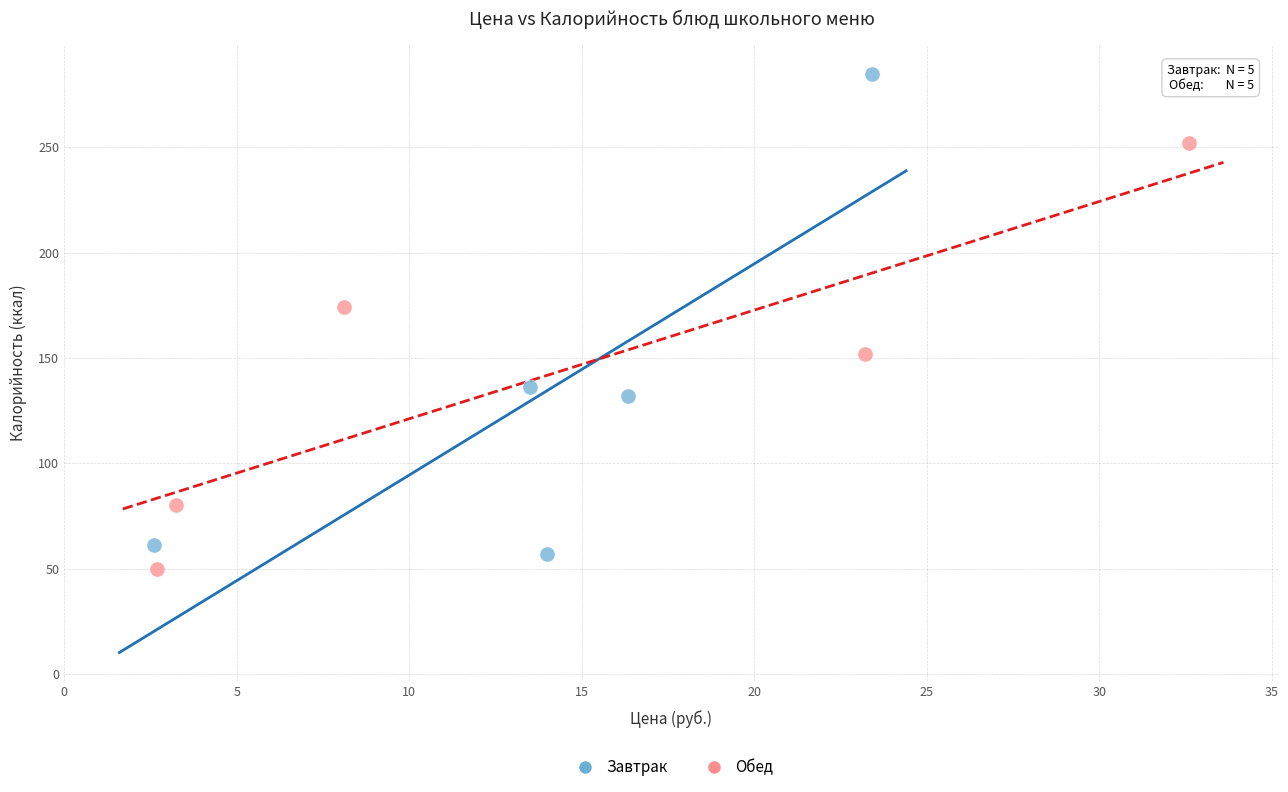

Which series has the largest Y range (max minus min)?

Завтрак